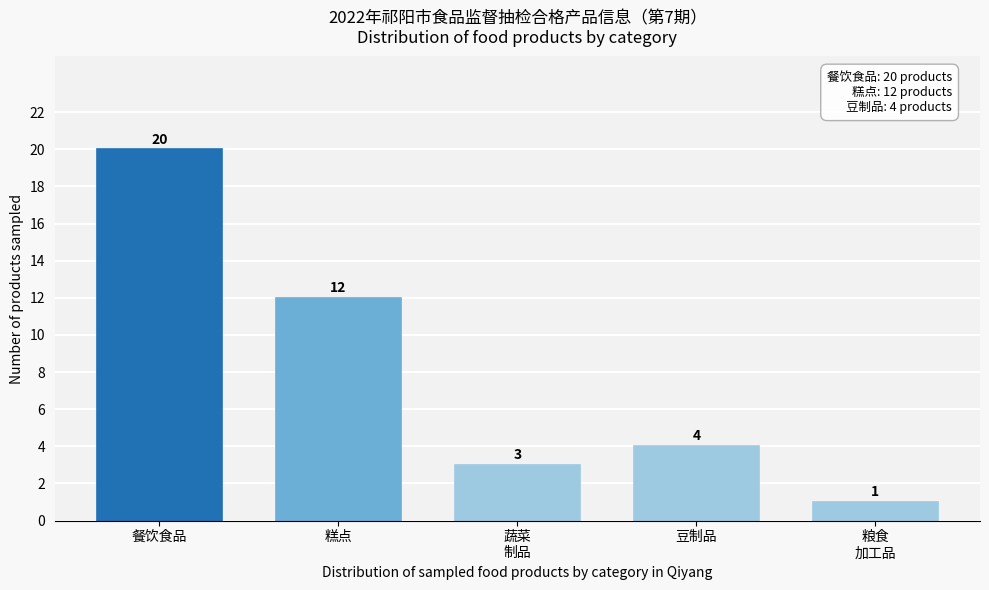

Reading left to right, extract all data points from this chart.

20	12	3	4	1